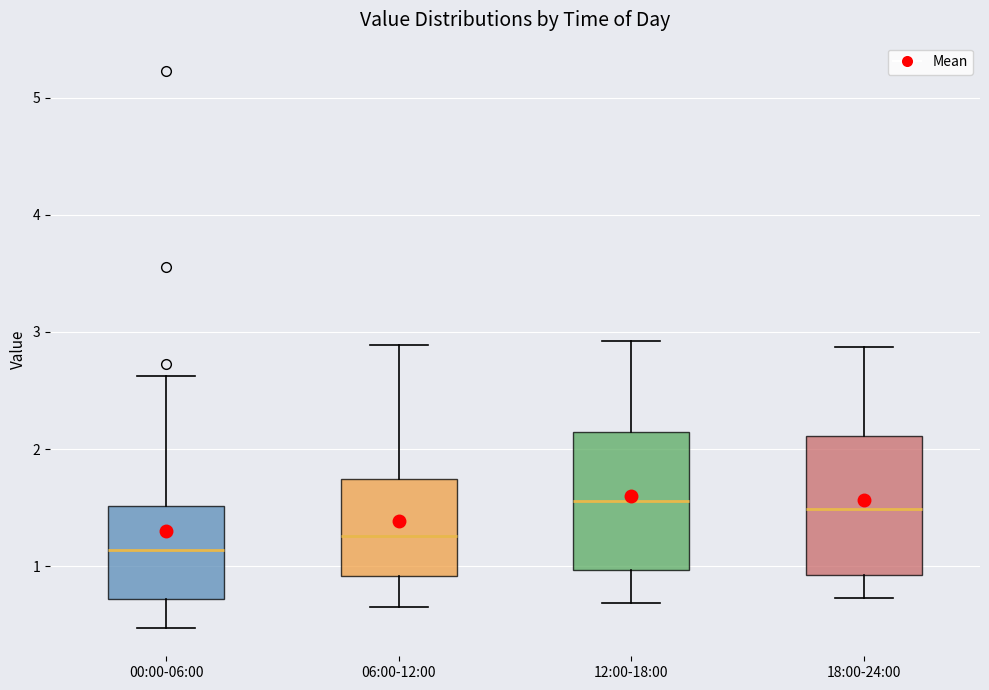

Which box's median line is the lowest?

00:00-06:00